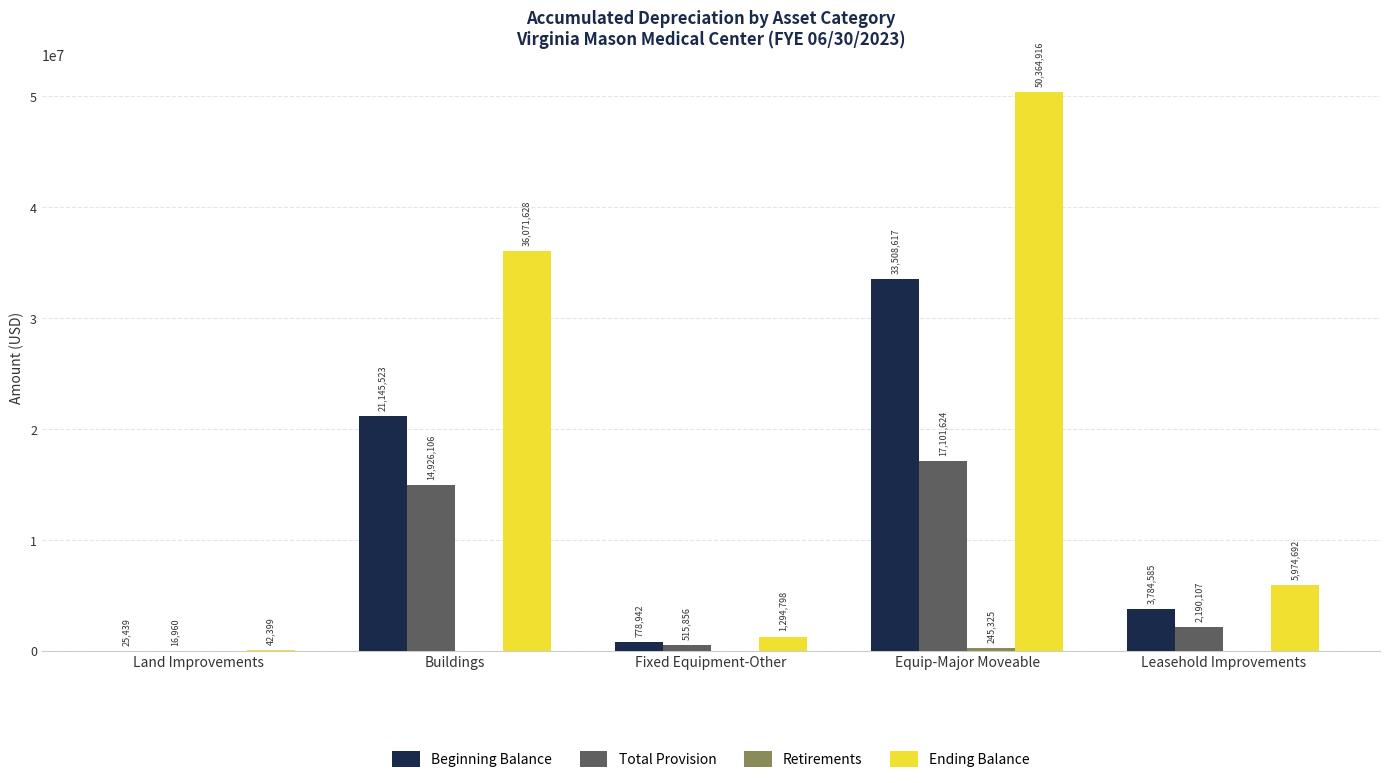

Which series changed the most between Land Improvements and Leasehold Improvements?

Ending Balance